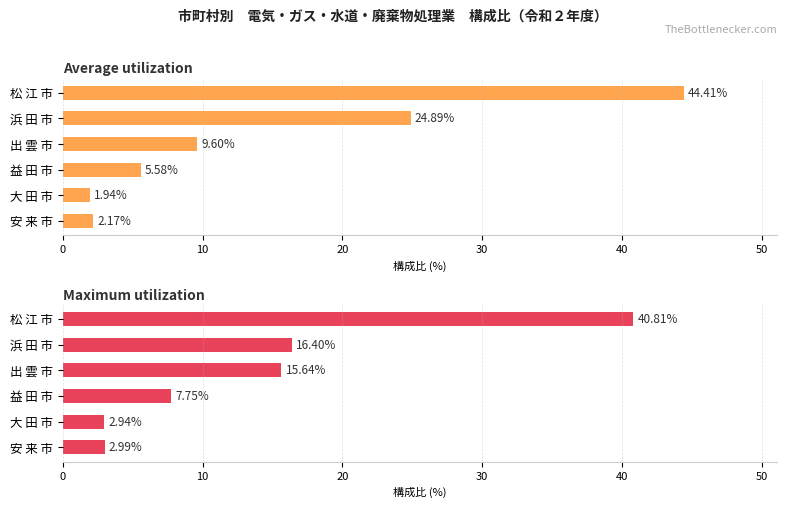

Is the value of Average utilization at 安 来 市 greater than the value of Maximum utilization at 大 田 市?

No